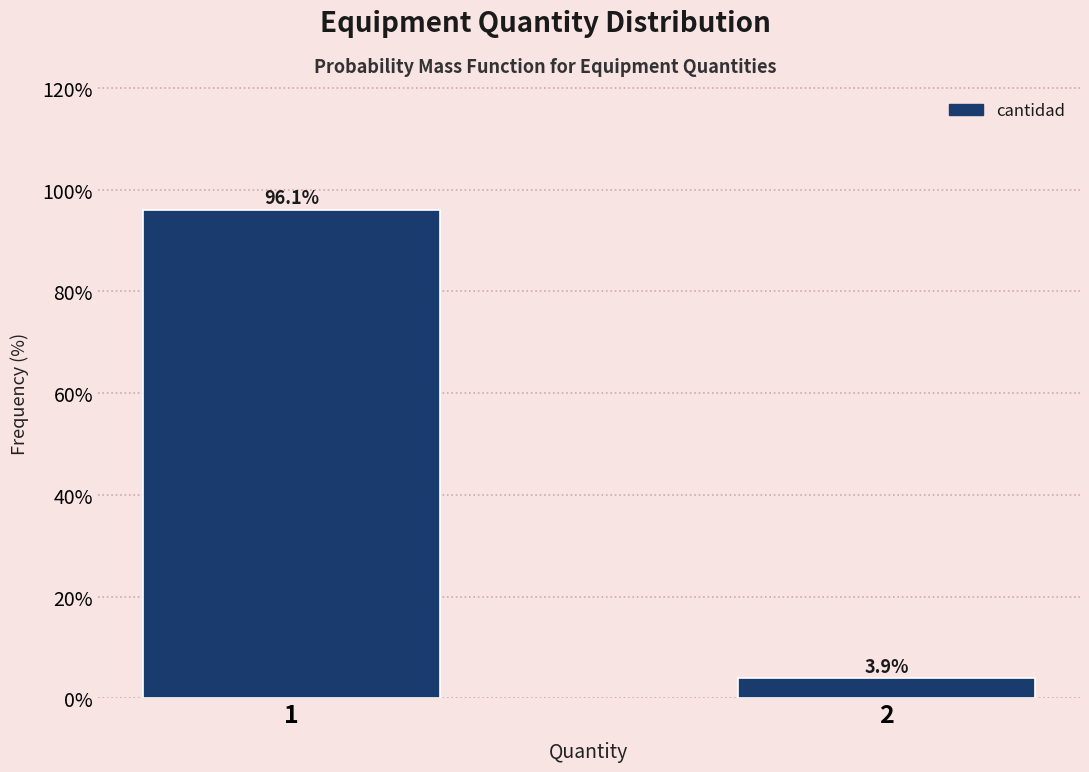

Reading right to left, extract all data points from this chart.

2=3.9	1=96.1